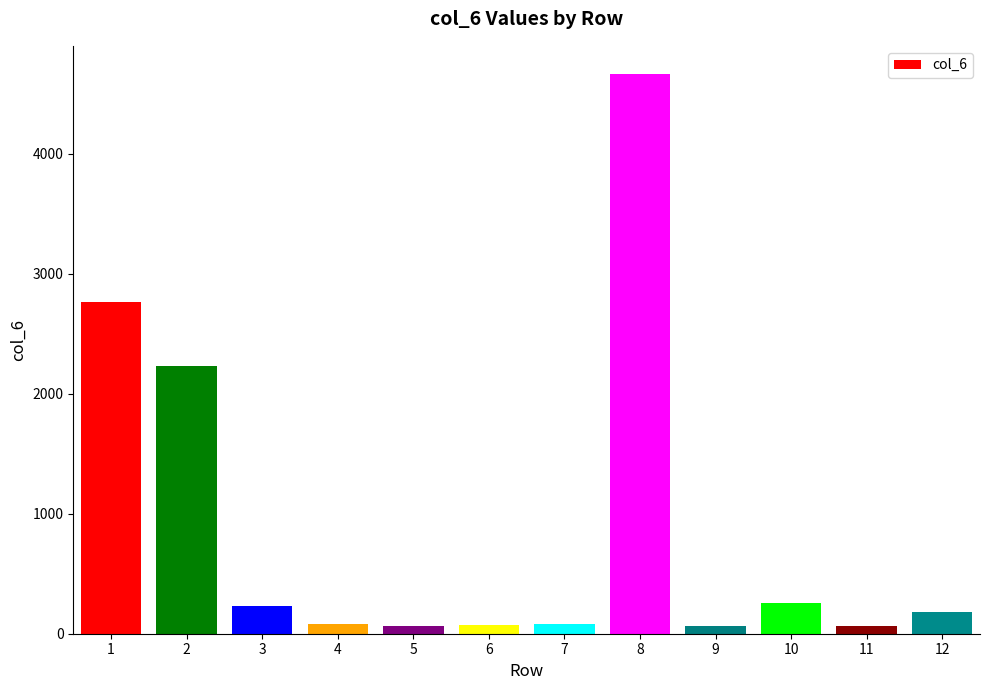

Between 10 and 8, which is larger?

8